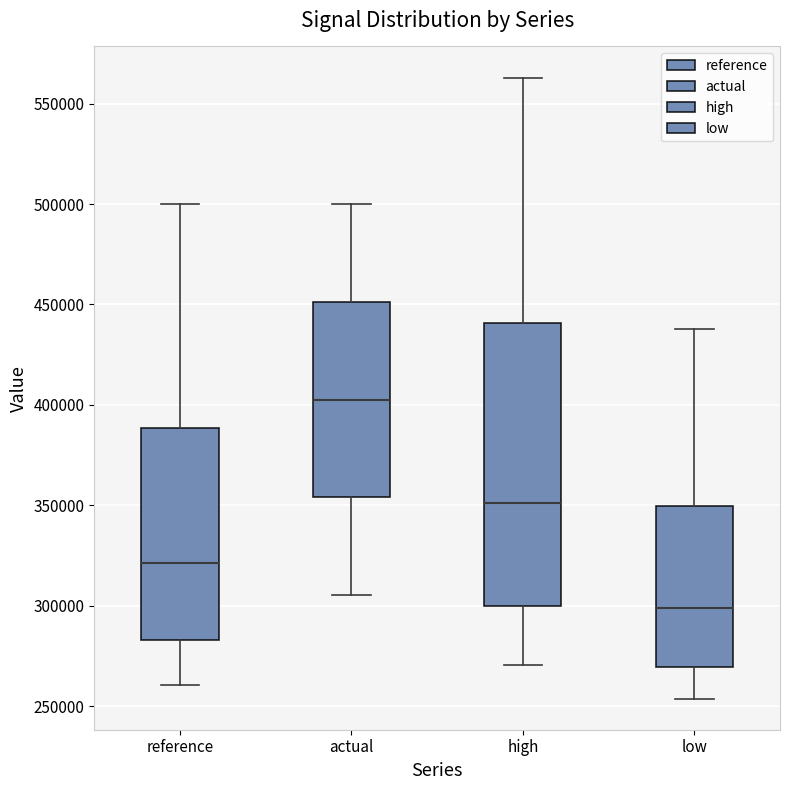

Reading left to right, read every box against the y-axis: the position of its median line, the range the box covers, and the ends of its whiskers. The values are not printed on the chart, so give them approximately, as read against the axis.

reference: median 320000, box 285000 to 390000, whiskers 260000 to 500000
actual: median 405000, box 355000 to 450000, whiskers 305000 to 500000
high: median 350000, box 300000 to 440000, whiskers 270000 to 565000
low: median 300000, box 270000 to 350000, whiskers 255000 to 440000